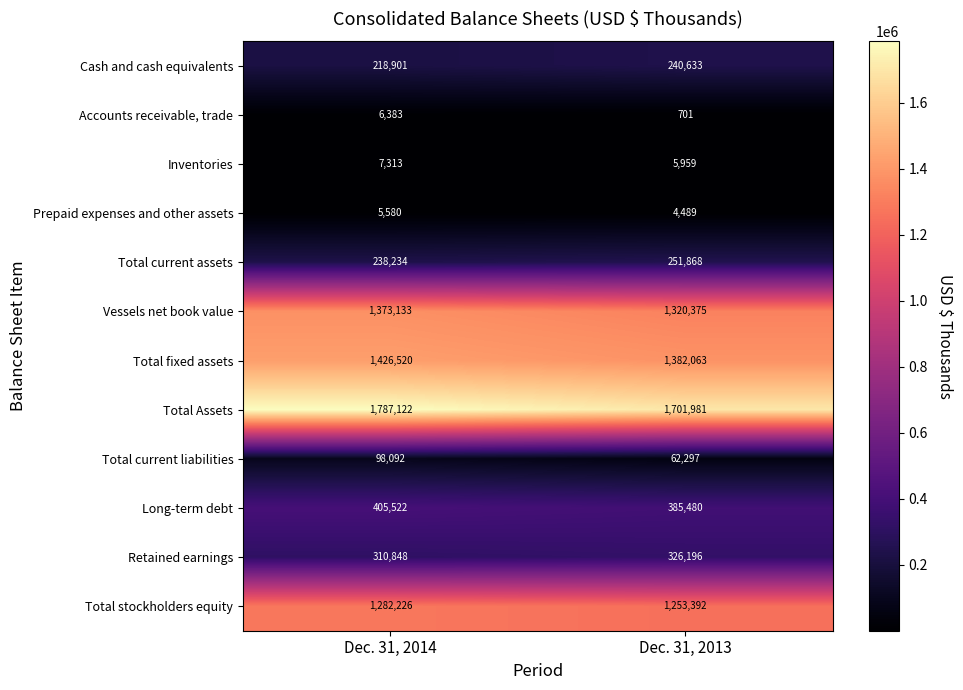

Count the number of categories in the chart.

2